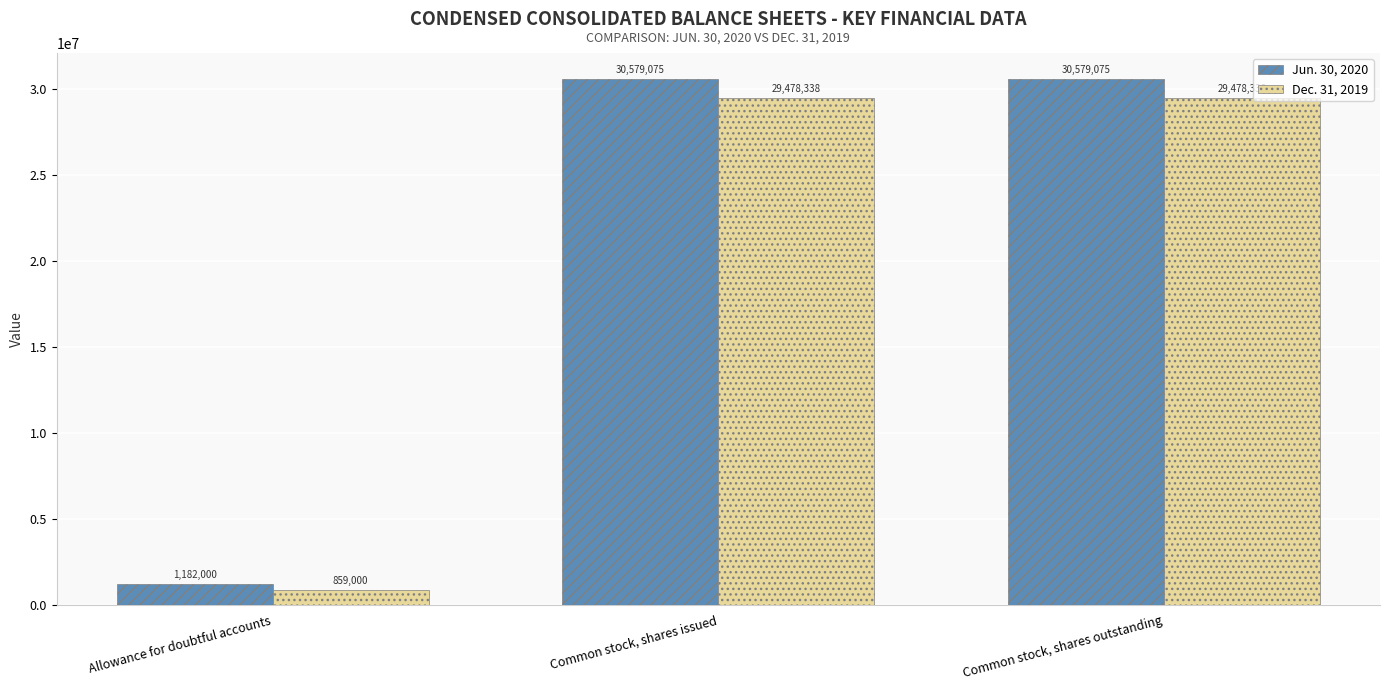

Count the Jun. 30, 2020 values in the range 1182000 to 30579075.

3